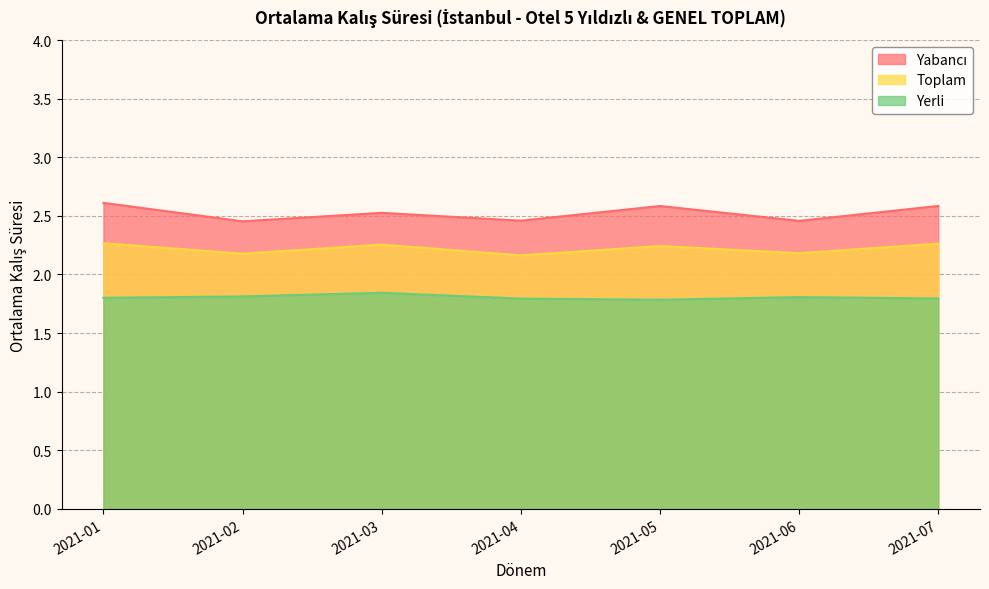

At which category does Yerli reach its first local peak?

2021-03